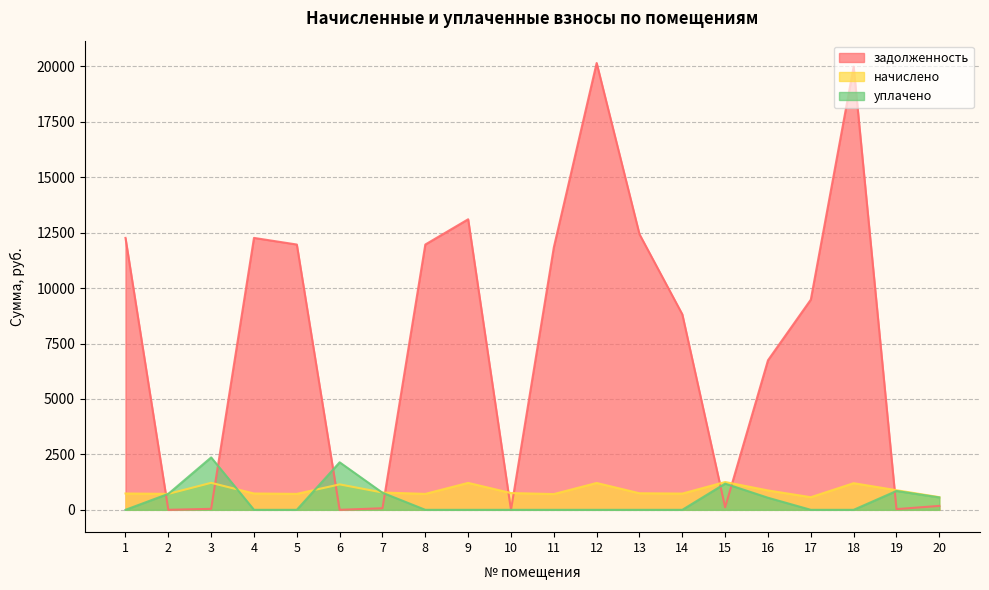

Reading right to left, list all the values displayed in this chart.

задолженность: 20=177.9	19=31.5	18=19983.5	17=9478.0	16=6743.2	15=113.1	14=8815.5	13=12427.6	12=20149.1	11=11831.1	10=0.0	9=13101.8	8=11963.6	7=71.6	6=0.1	5=11963.6	4=12261.8	3=44.6	2=0.0	1=12261.8
начислено: 20=571.7	19=884.5	18=1201.2	17=569.7	16=874.5	15=1255.0	14=733.0	13=747.0	12=1211.1	11=711.1	10=757.0	9=1215.1	8=719.1	7=780.9	6=1147.4	5=719.1	4=737.0	3=1217.1	2=719.1	1=737.0
уплачено: 20=559.1	19=851.0	18=0.0	17=0.0	16=545.0	15=1181.0	14=0.0	13=0.0	12=0.0	11=0.0	10=0.0	9=0.0	8=0.0	7=770.0	6=2143.0	5=0.0	4=0.0	3=2362.6	2=720.0	1=0.0